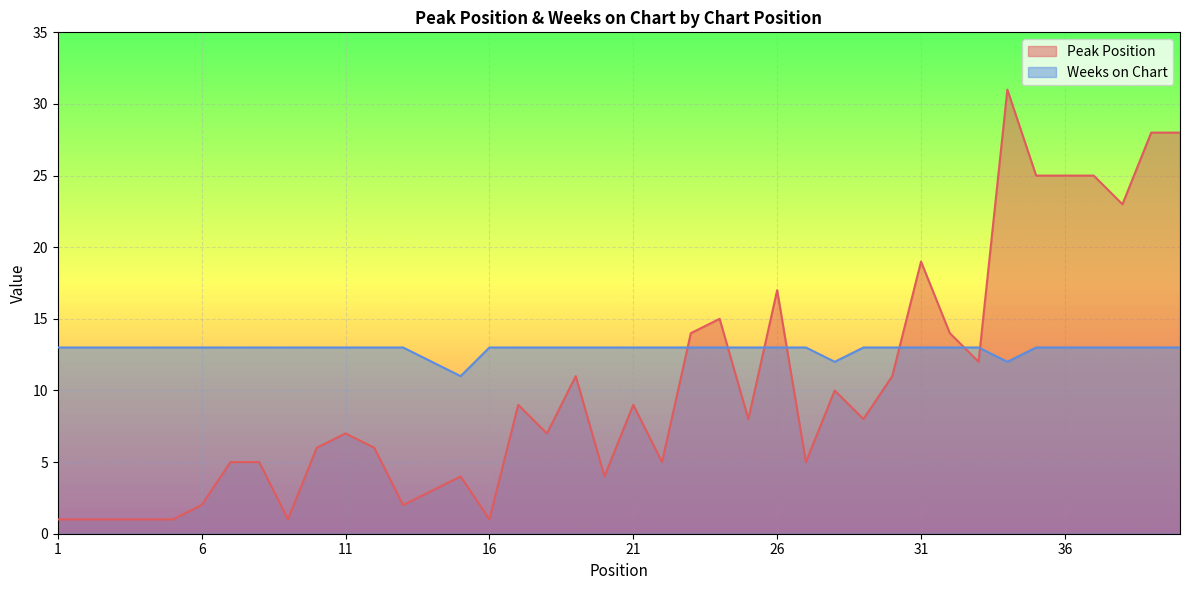

Between 2 and 4, which is larger?

2